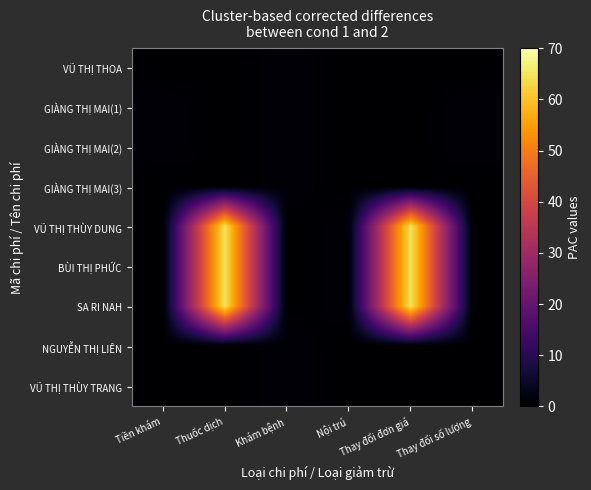

At how many categories does at least one series exceed 38?

2